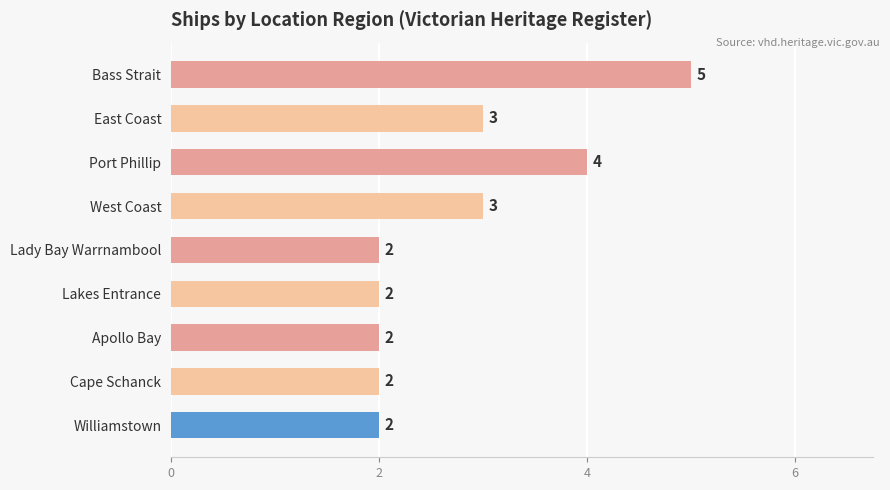

What is the ratio of the value at Williamstown to the value at Cape Schanck?

1.0